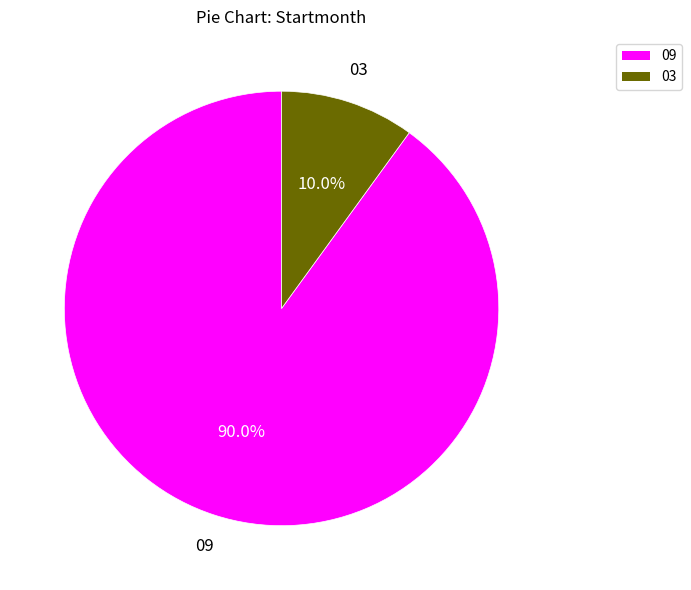

Rank the categories by value from highest to lowest.

09, 03